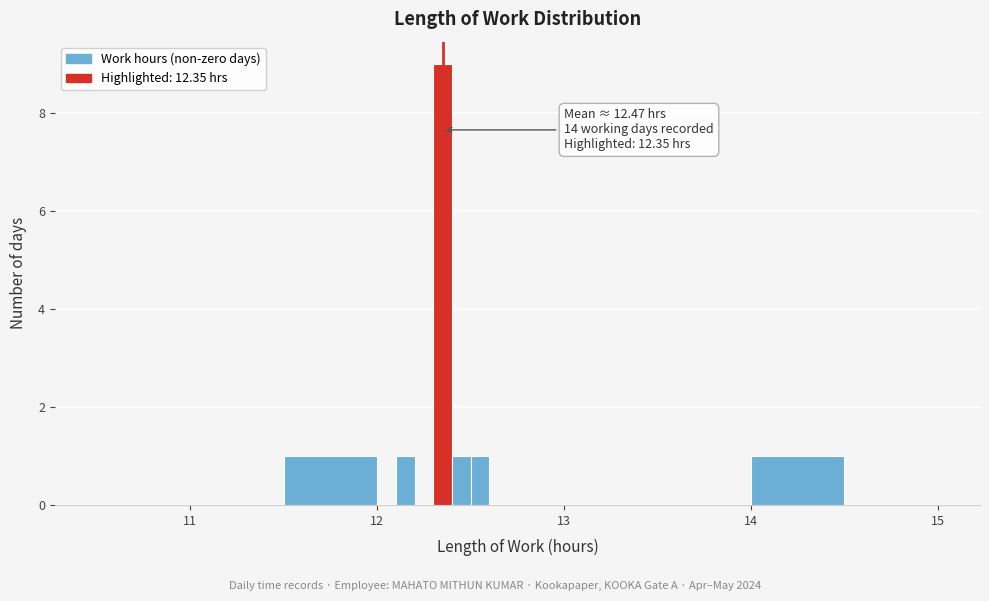

Read against the x-axis, roughly where is the centre of the tallest bar?

12.4